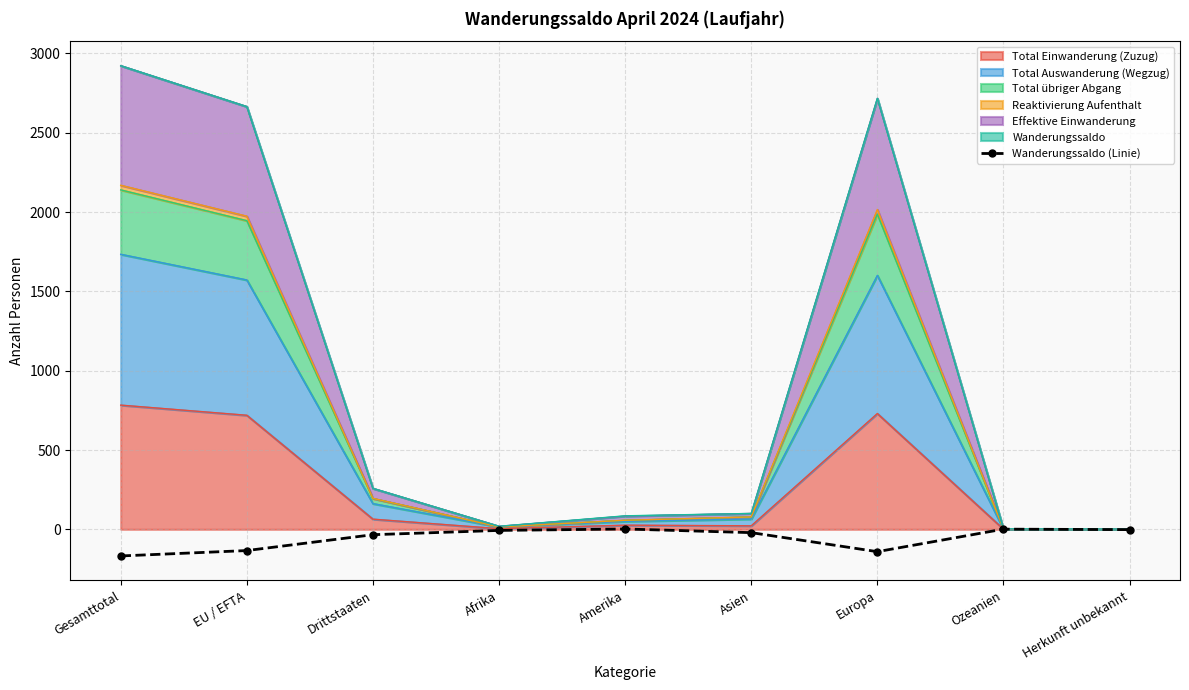

What is the difference between the second highest and second lowest values?

142